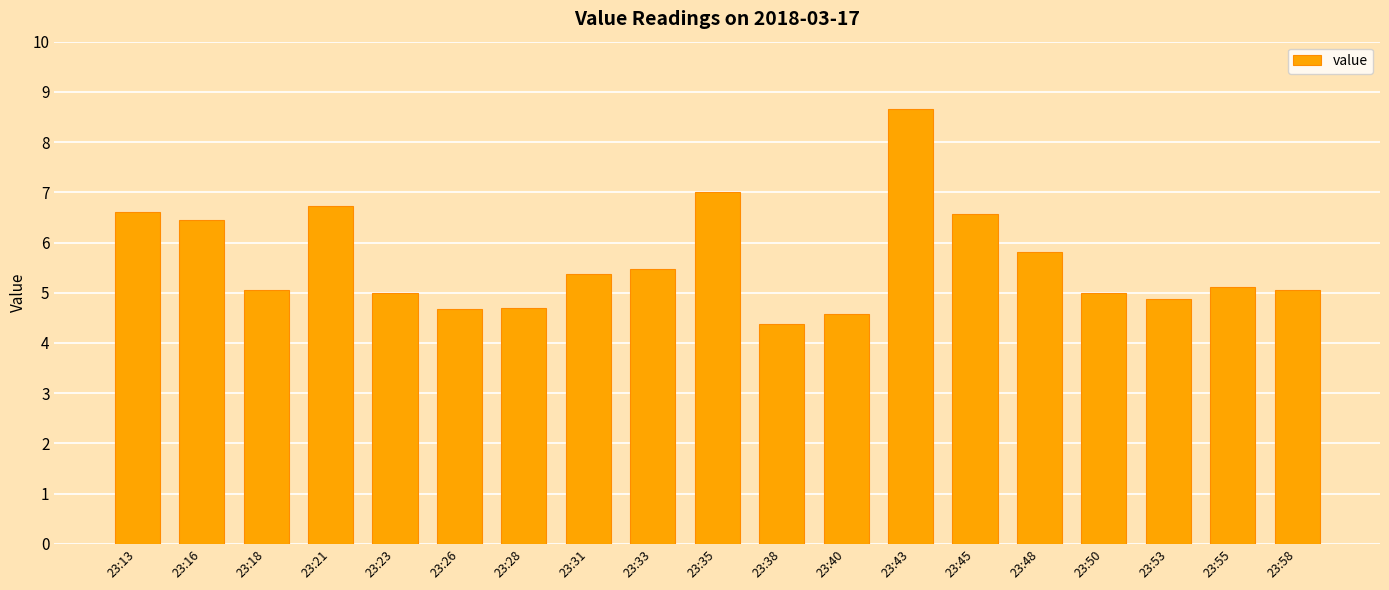

The value at 23:33 is 5.5. True or false?

True